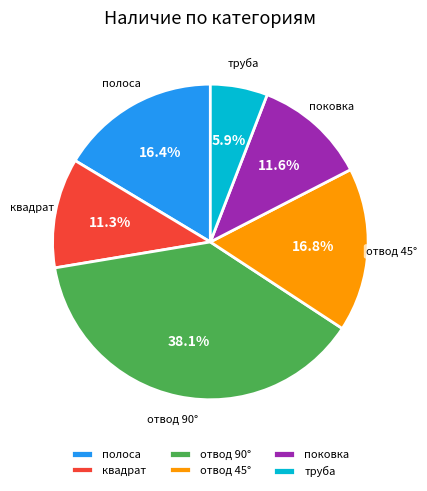

What portion of the pie excludes поковка?

88.4%